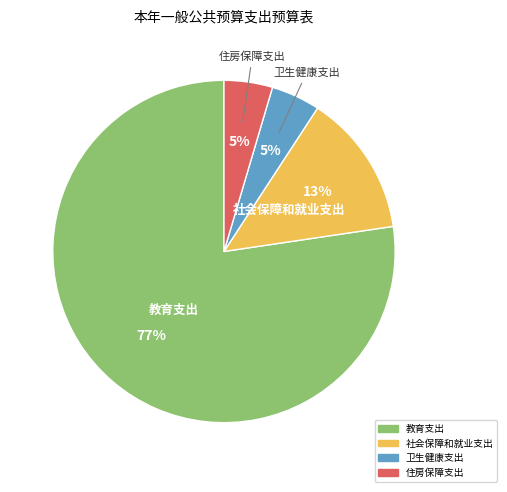

Do 住房保障支出 and 卫生健康支出 together represent more than half of the pie?

No